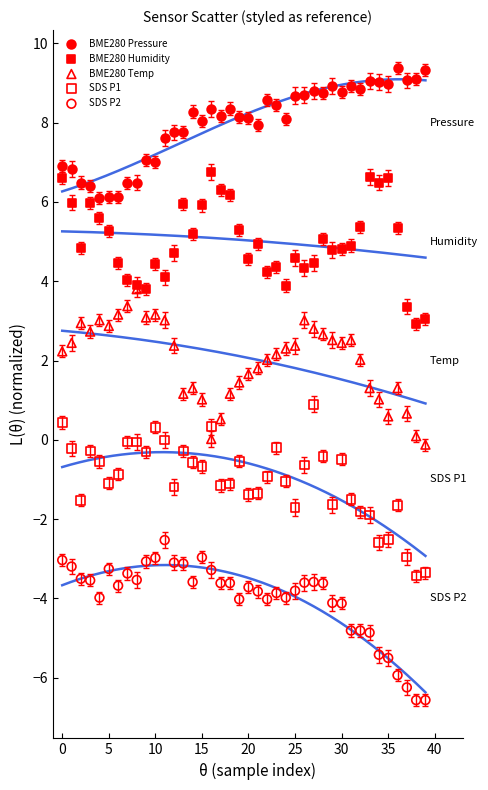

Which series contains the highest Y value?

BME280 Pressure